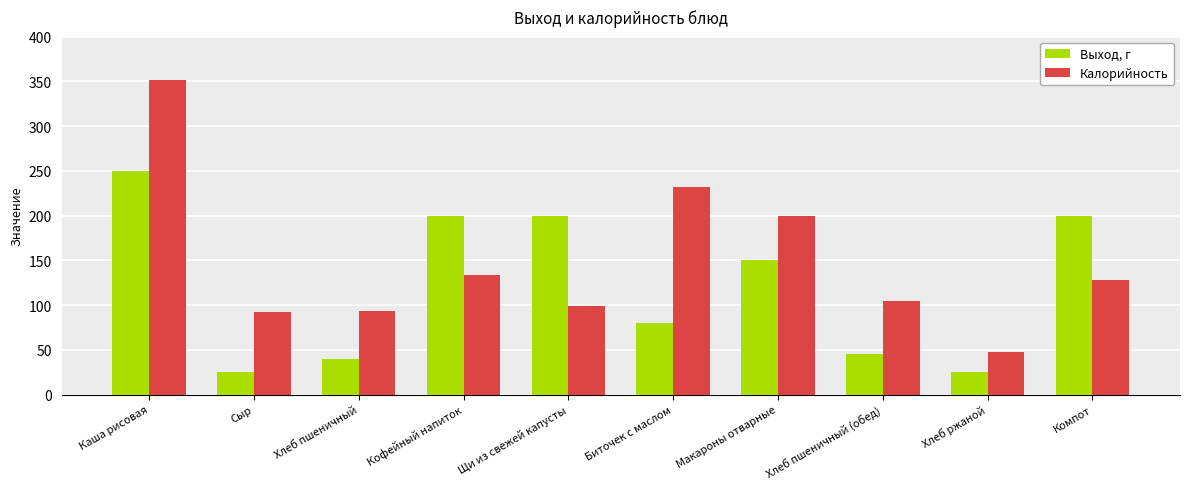

Rank the series by their maximum value, from highest to lowest.

Калорийность, Выход, г